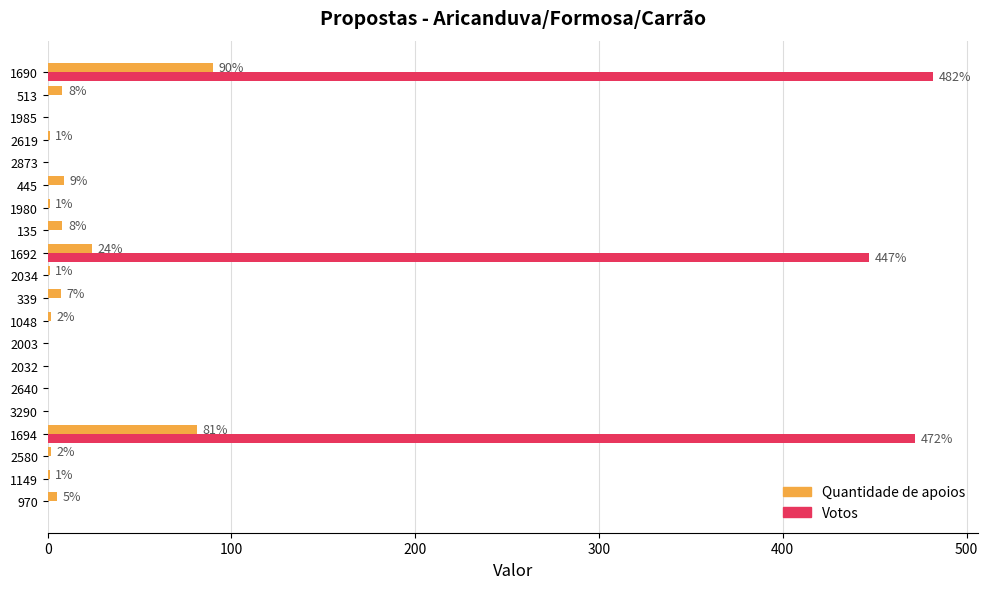

What is the sum of the Quantidade de apoios values at 3290 and 1690?

90